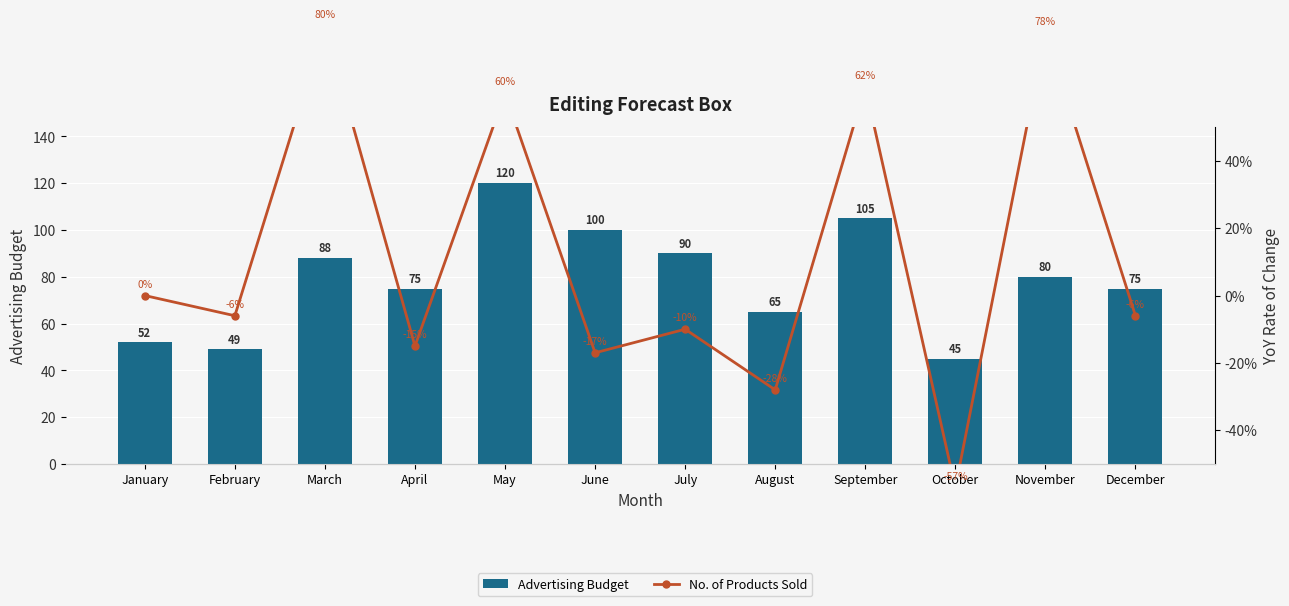

What is the lowest value of the Advertising Budget series?

45